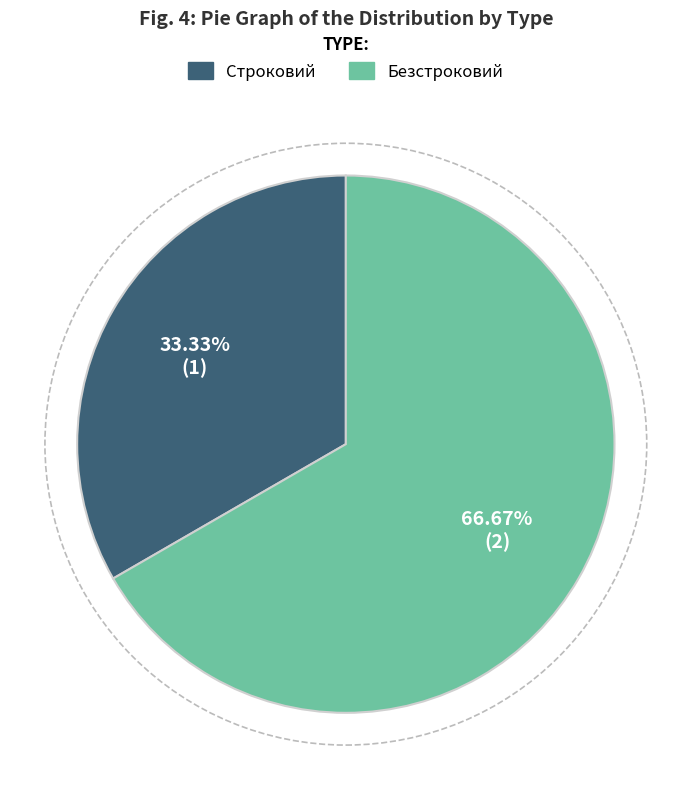

Is there any slice that represents more than half of the pie?

Yes